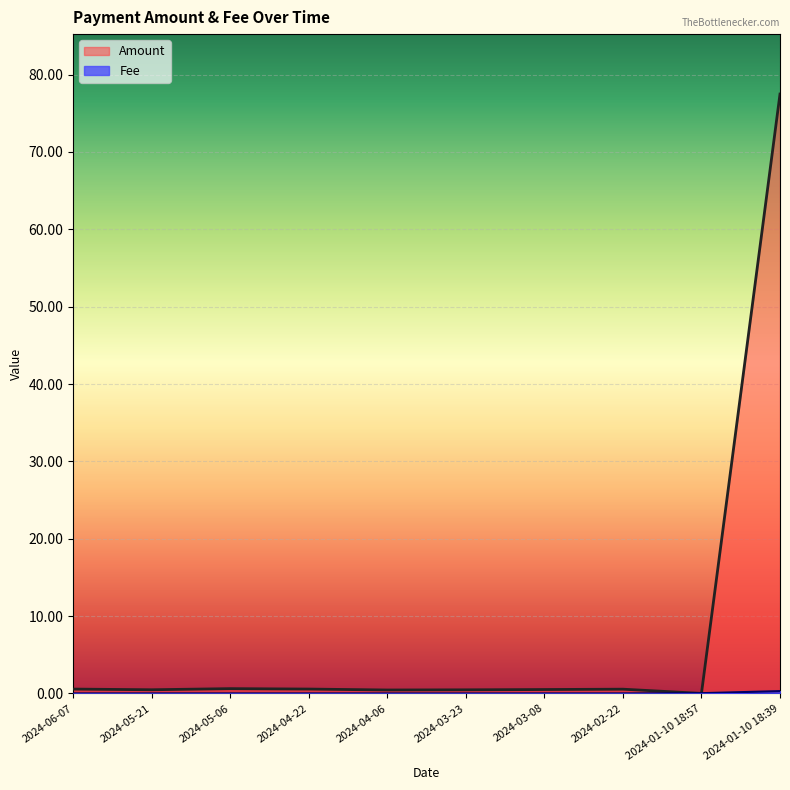

How many intersections are there between Fee and Amount?

2